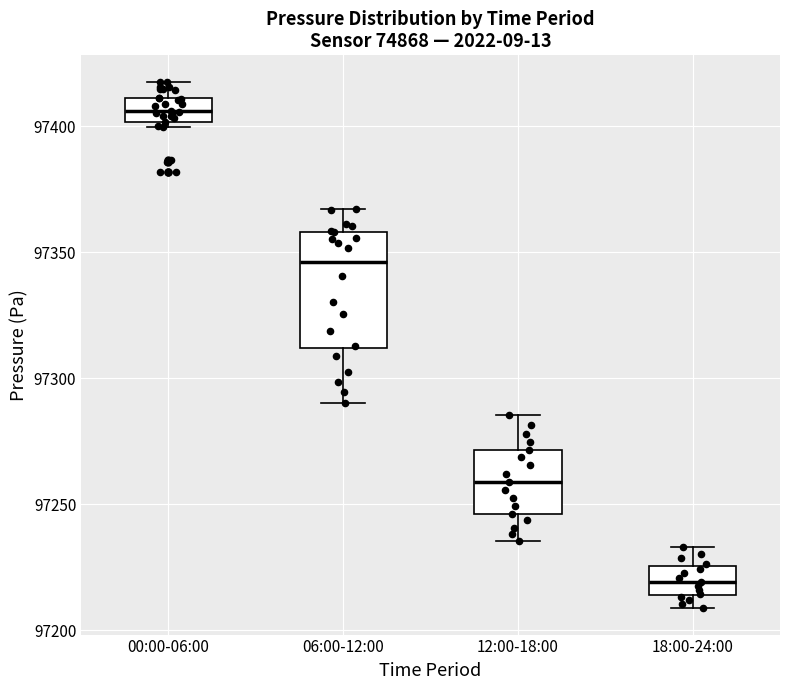

Where does the upper whisker of the box for 18:00-24:00 end on the y-axis? The values are not printed on the chart, so give them approximately, as read against the axis.

97235